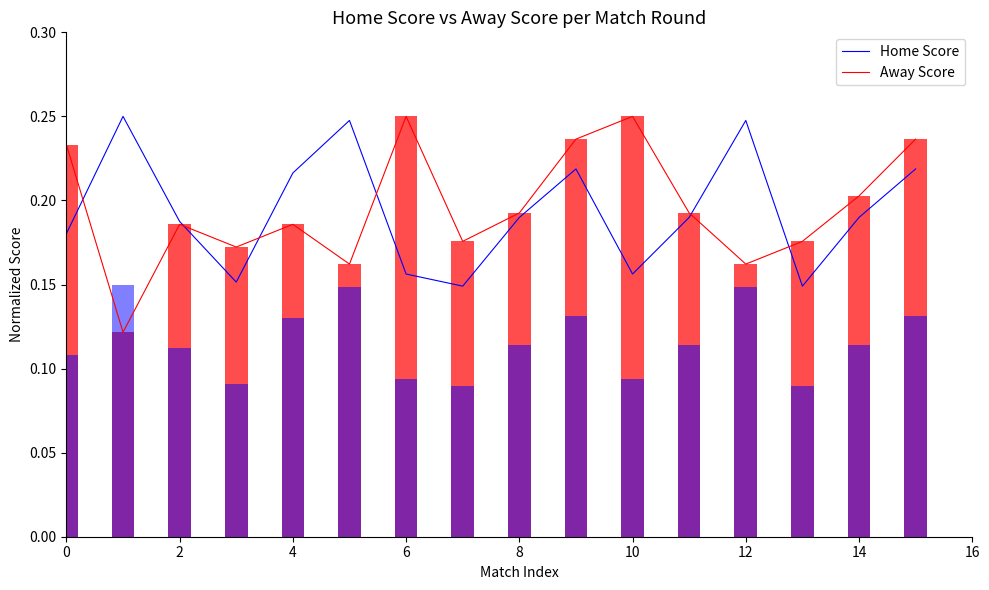

How many categories are shown in the chart?

16